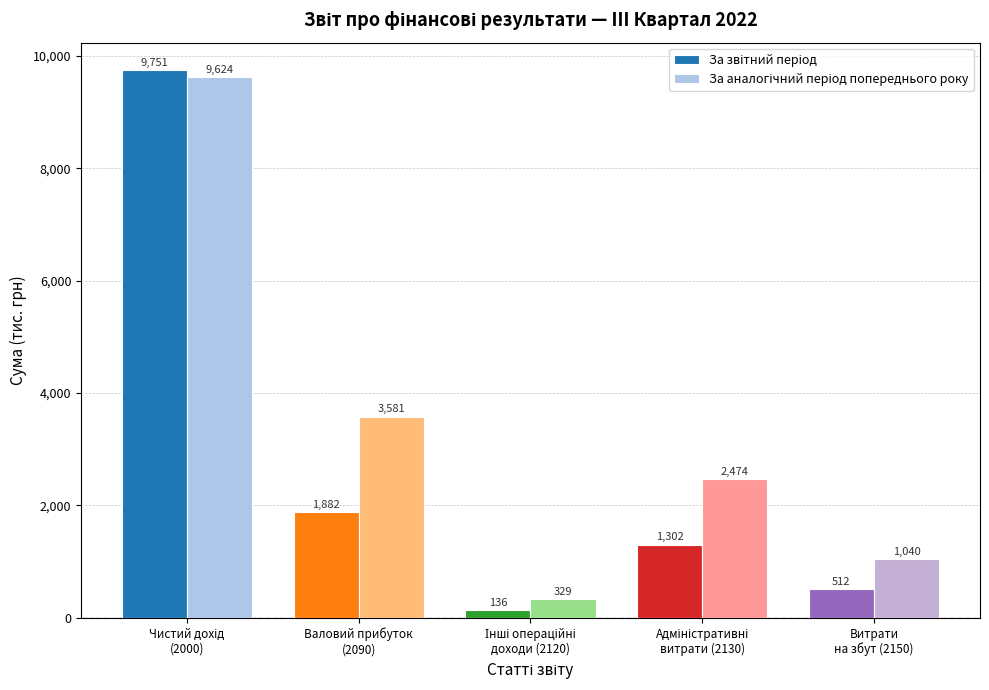

What is the smallest value displayed?

136